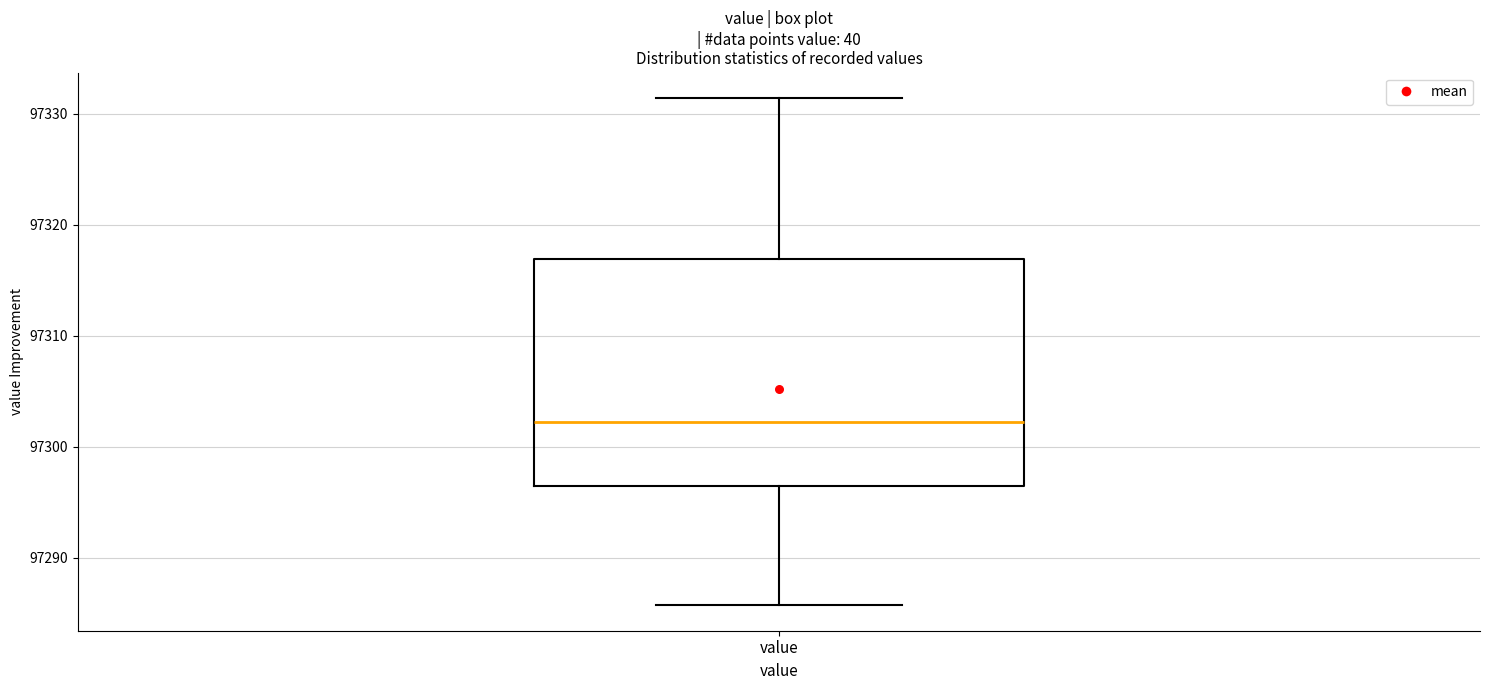

Where is the upper edge of the box for value on the y-axis? The values are not printed on the chart, so give them approximately, as read against the axis.

97317